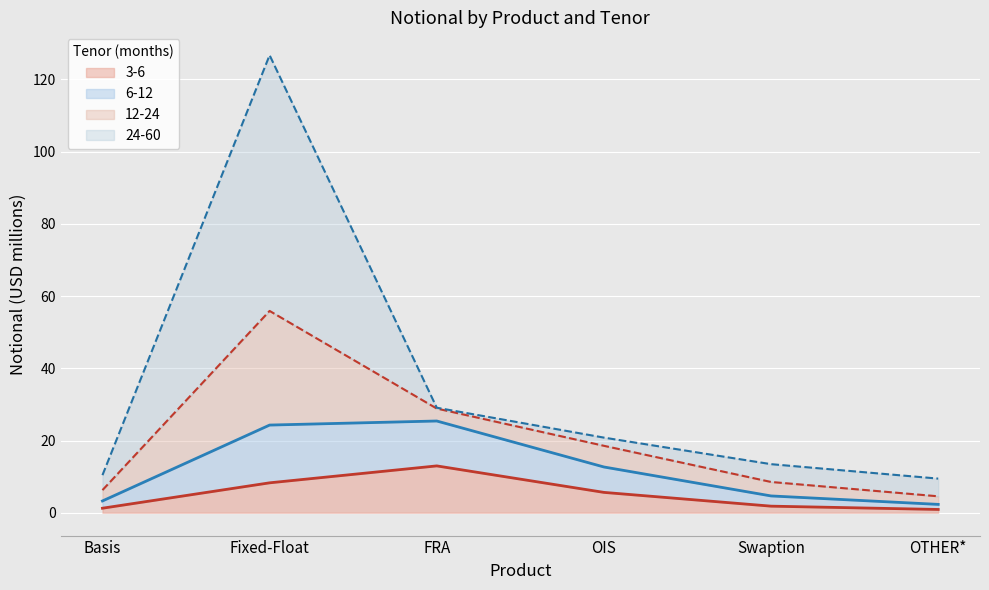

What is the highest value of the 3-6 series?

13.0